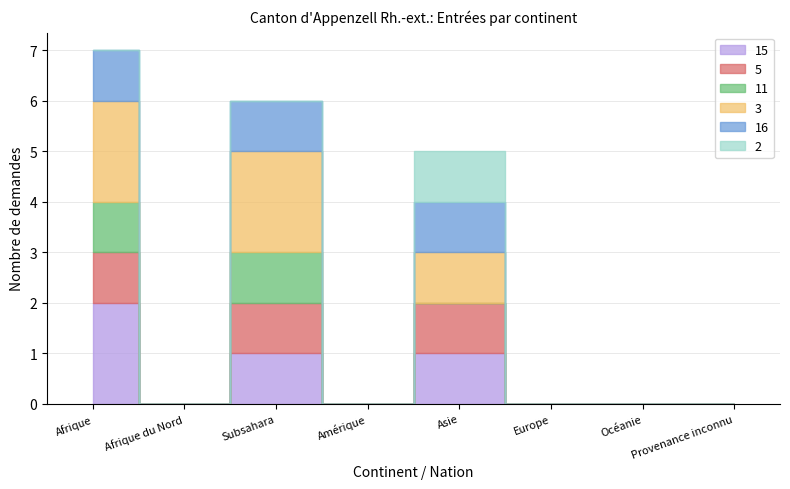

What is the difference between the maximum and minimum values in the col_11 (Dem. aide retour) series?

1